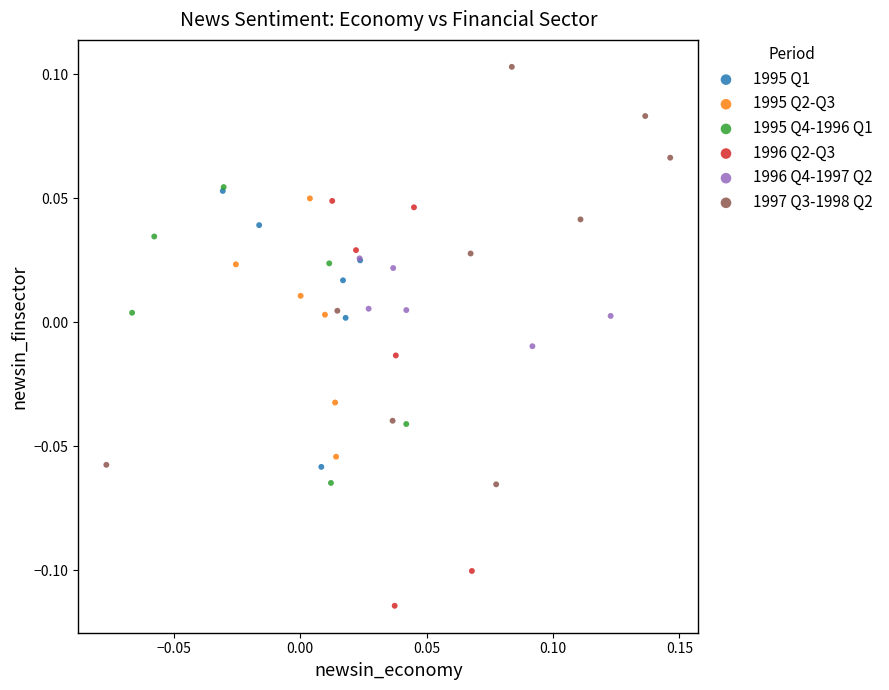

Which series contains the lowest Y value?

1996 Q2-Q3